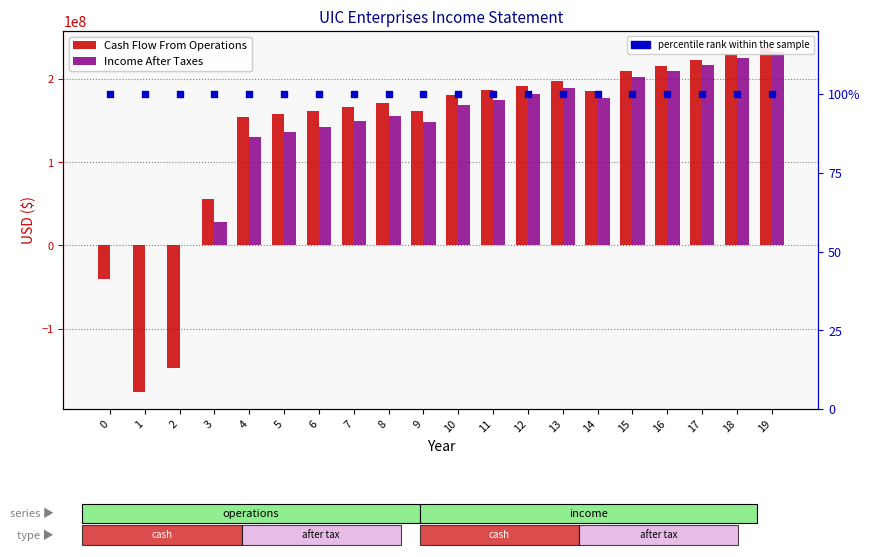

What are all the series names shown in the legend?

Cash Flow From Operations, Income After Taxes, percentile rank within the sample